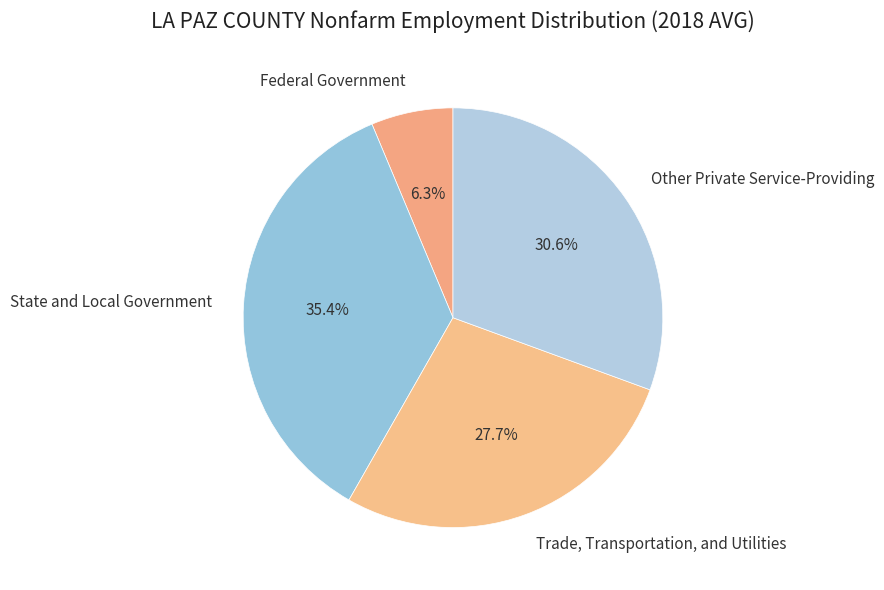

How many slices are in this pie chart?

4